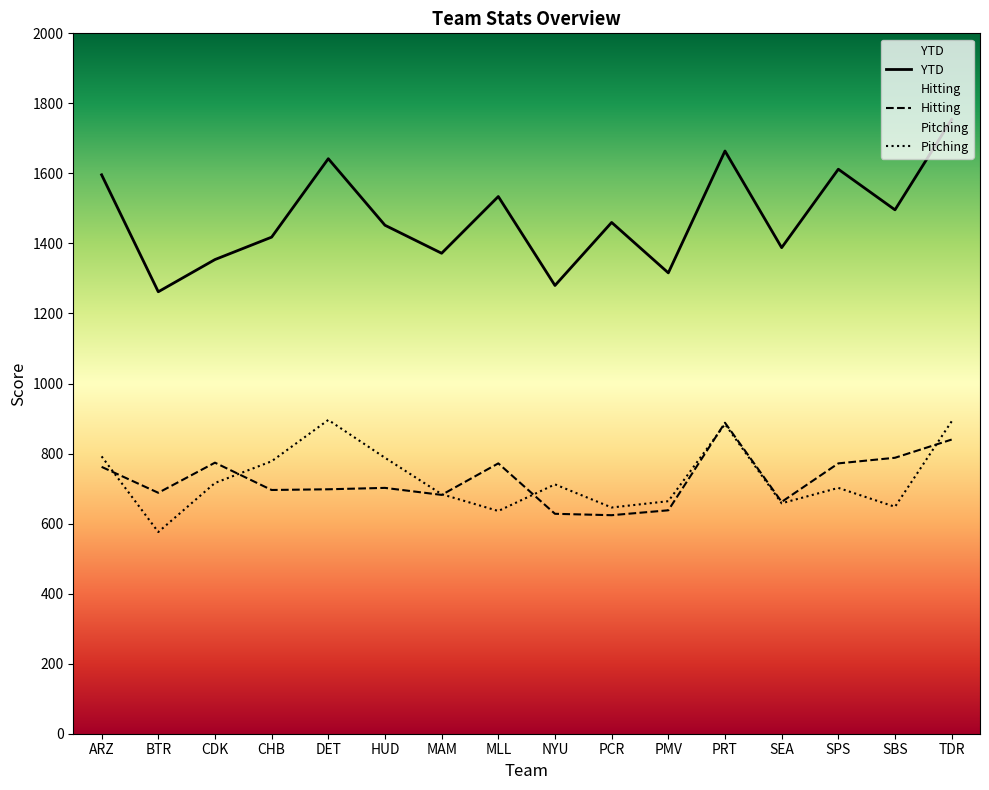

Rank the categories by YTD value from highest to lowest.

TDR, PRT, DET, SPS, ARZ, MLL, SBS, PCR, HUD, CHB, SEA, MAM, CDK, PMV, NYU, BTR